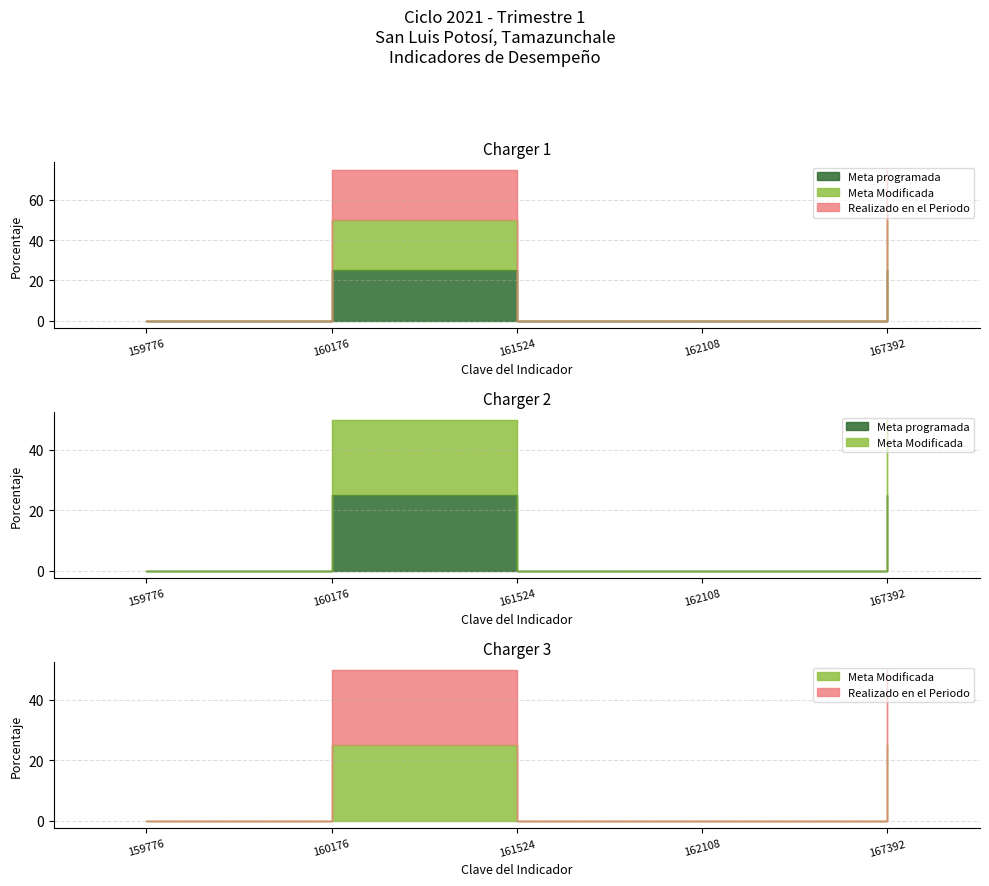

The value of Meta programada at 162108 is -11. True or false?

False